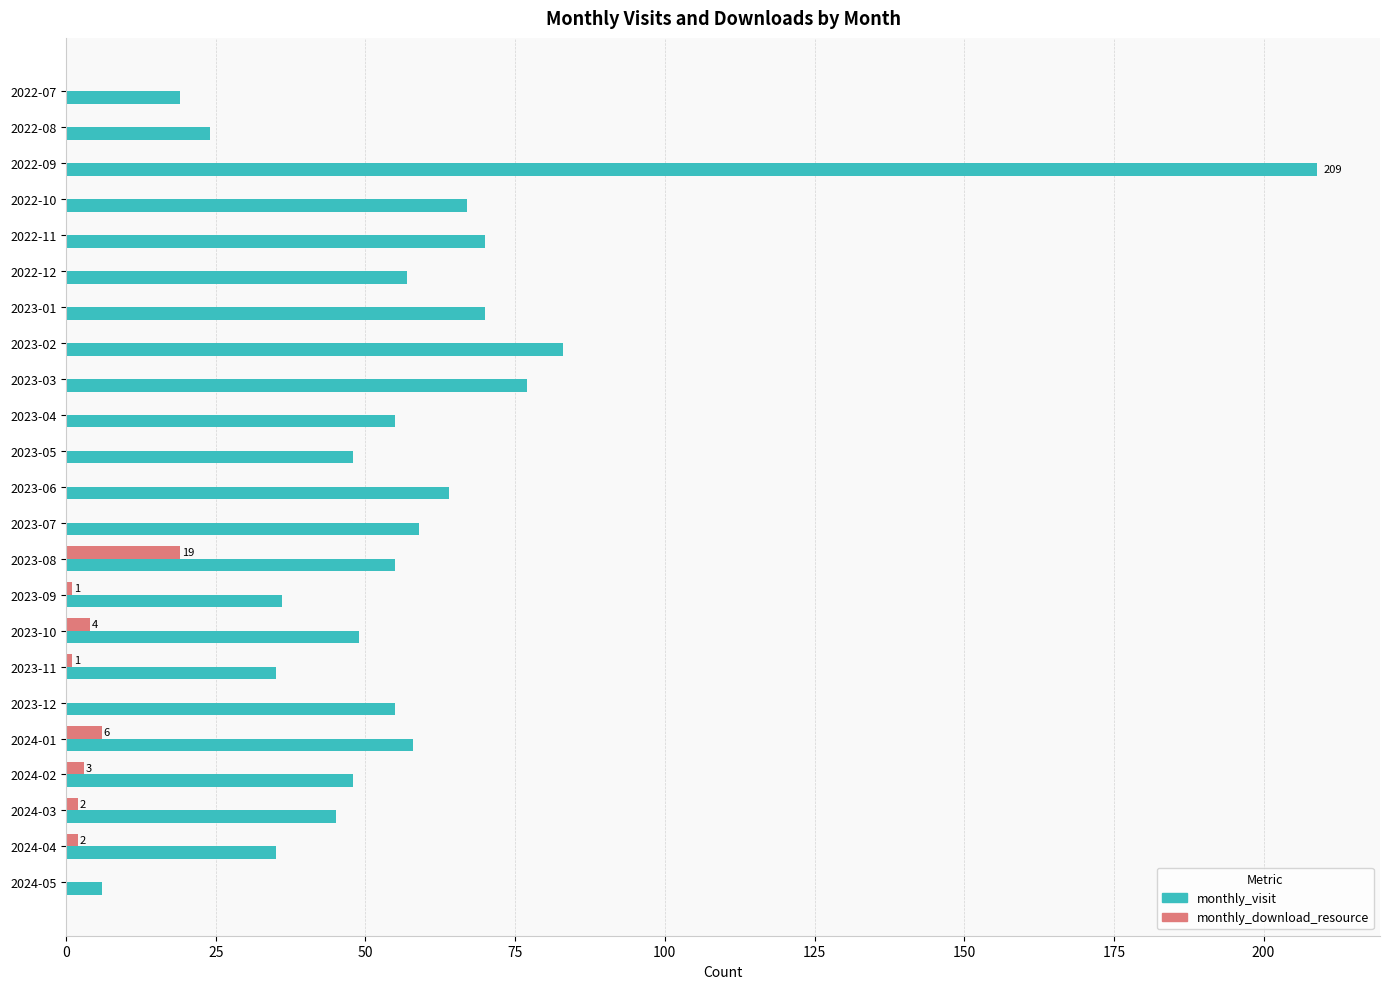

Count the number of categories in the chart.

23